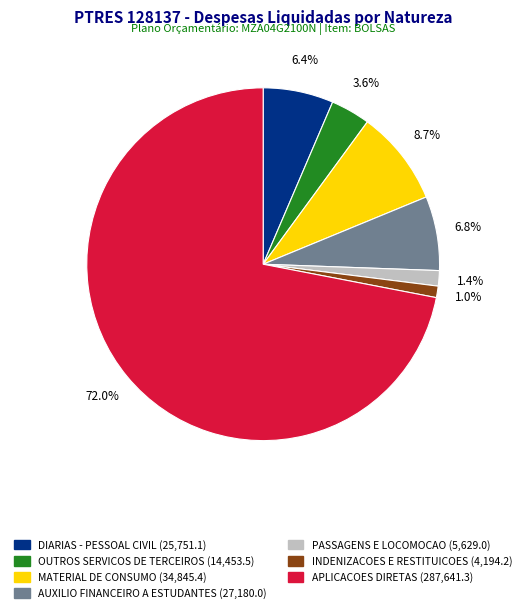

Is there any slice that represents more than half of the pie?

Yes